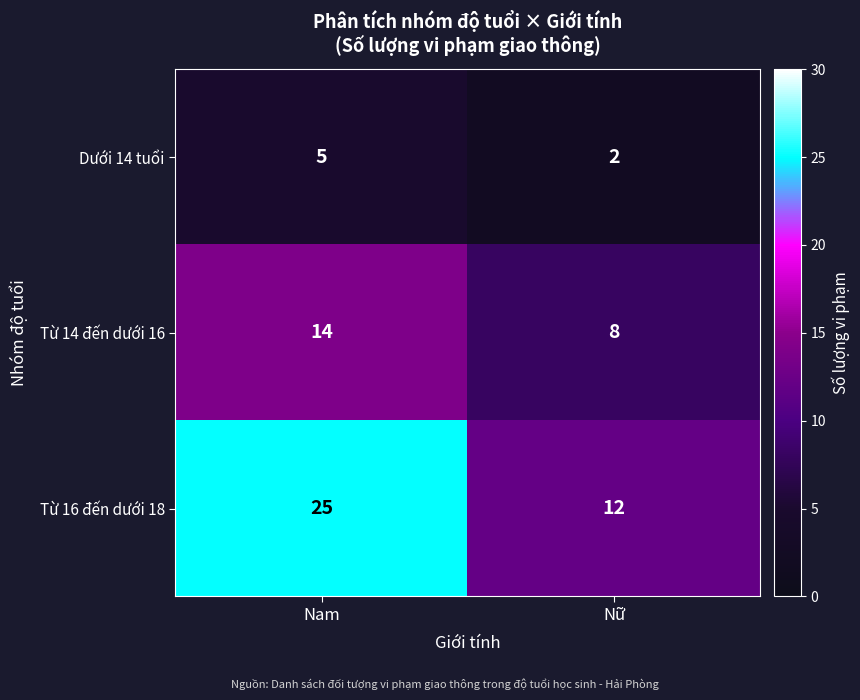

What is the maximum value shown in the chart?

25